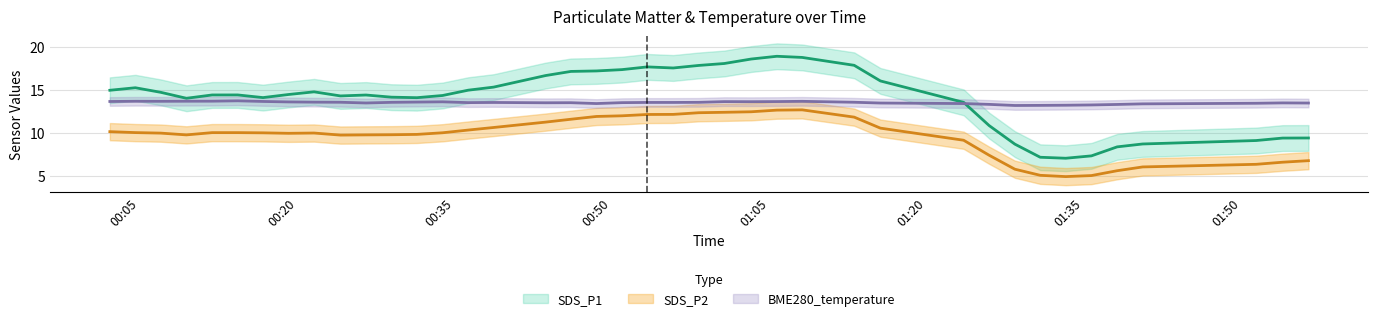

True or false: SDS_P2 and SDS_P1 intersect in this chart.

False